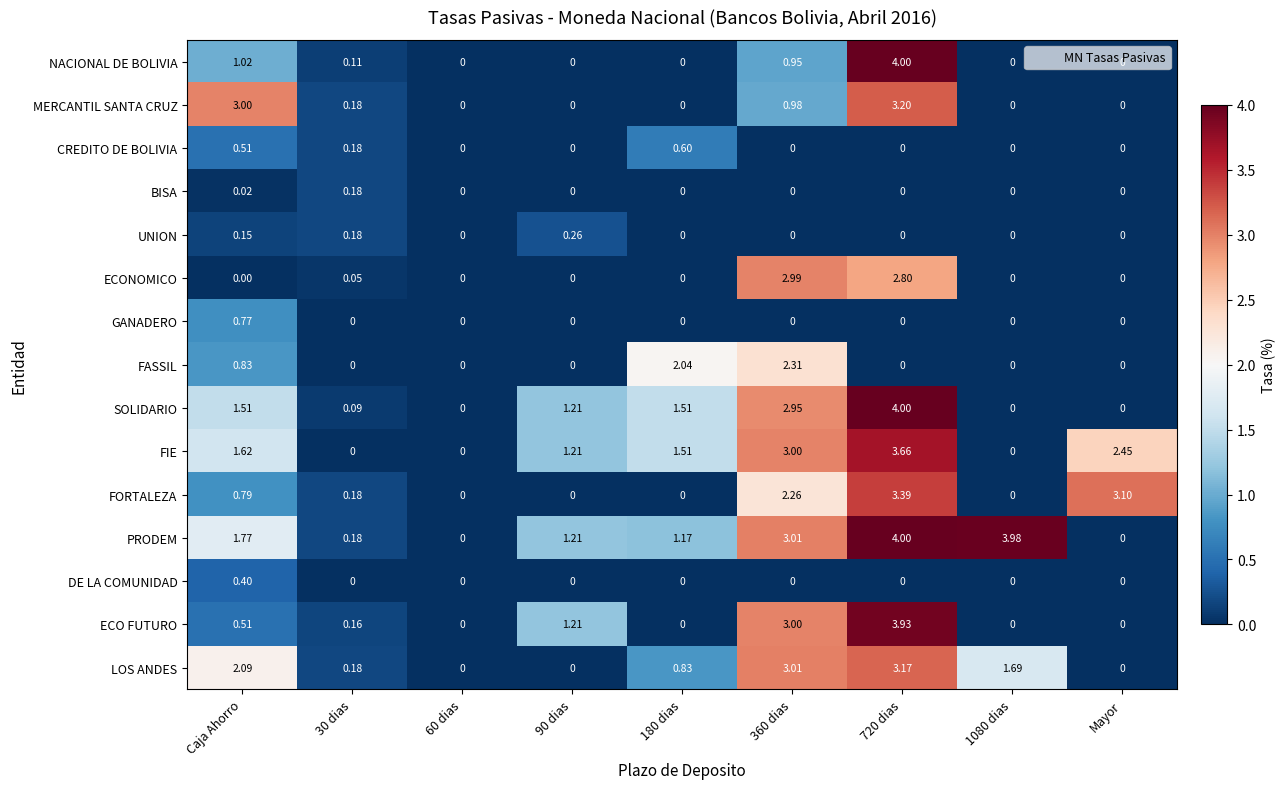

Where is NACIONAL DE BOLIVIA nearest to the value 2?

Caja Ahorro